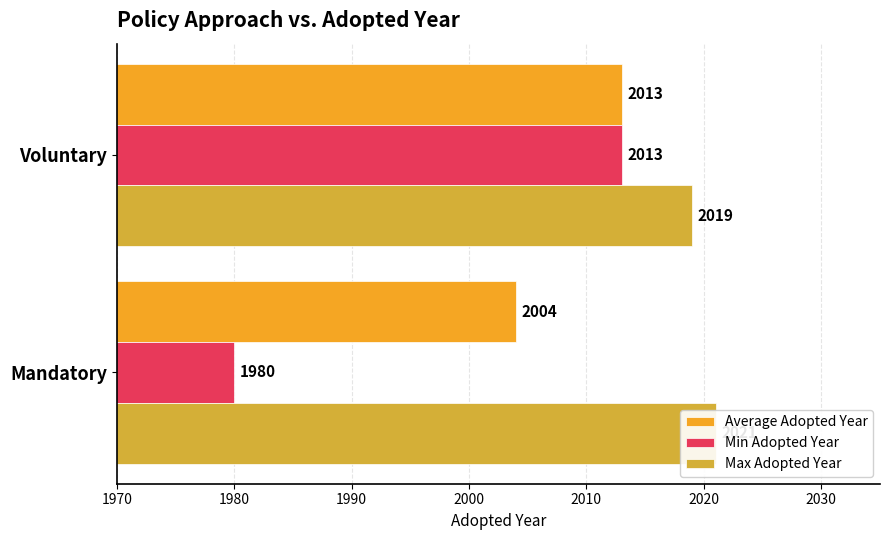

Reading left to right, transcribe all the data shown in this chart.

Average Adopted Year: 2004	2013
Min Adopted Year: 1980	2013
Max Adopted Year: 2021	2019